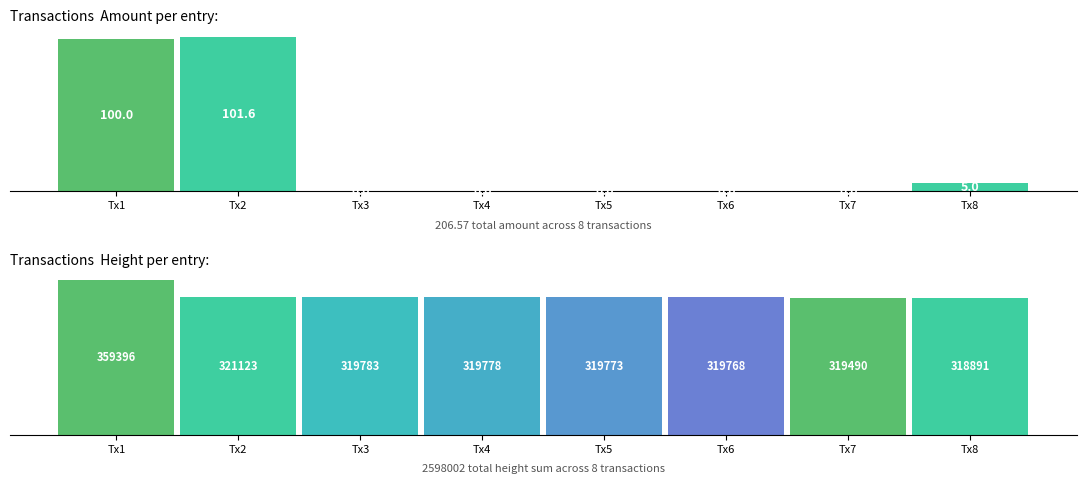

At how many categories does at least one series exceed 3?

8